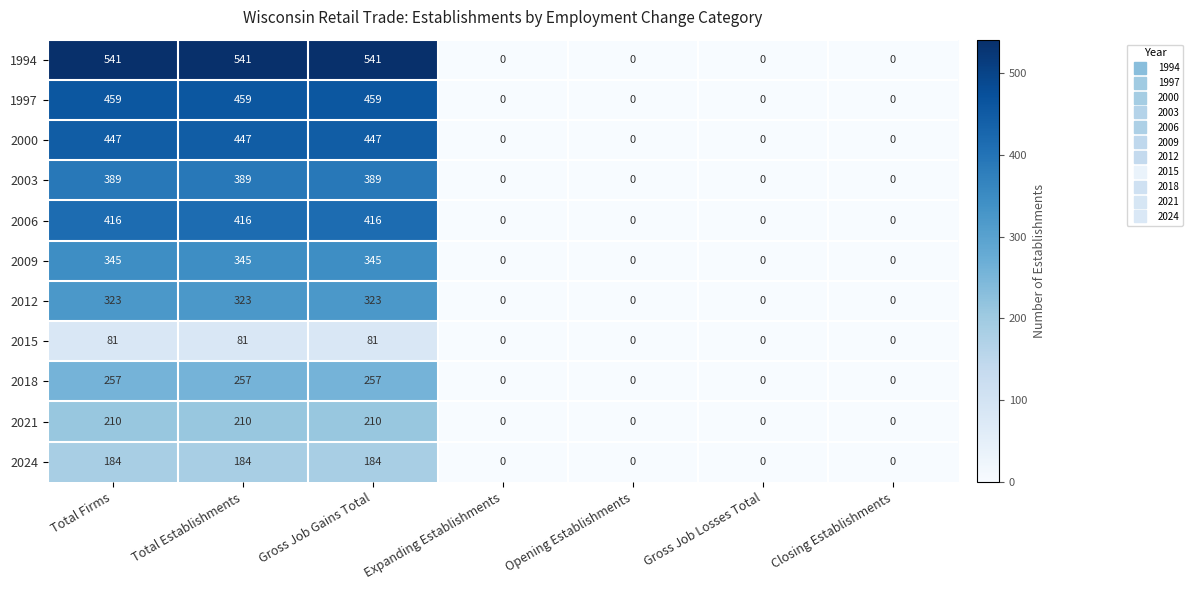

Read the 2018 value at Total Firms, to the nearest 10.

260